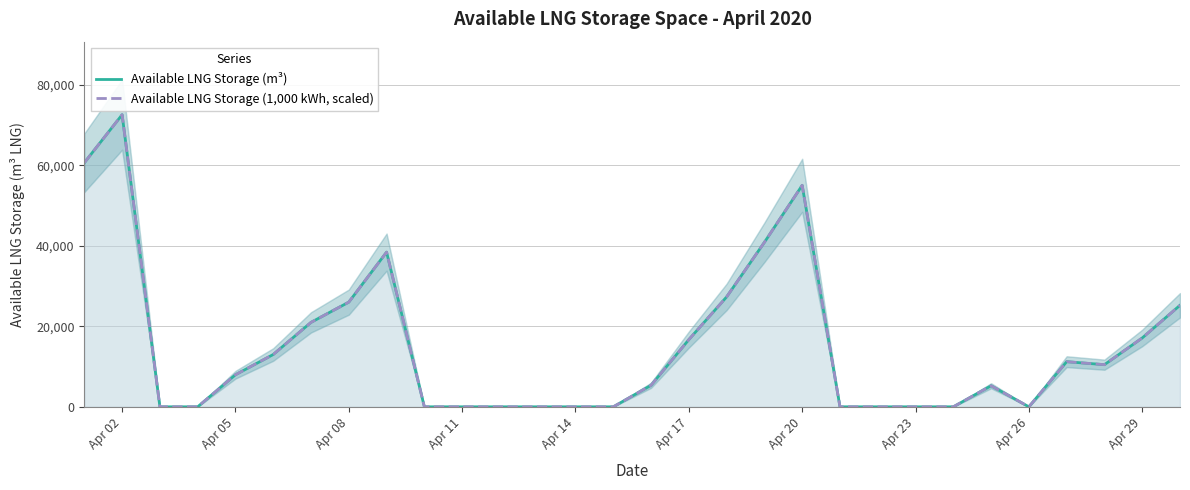

Where is the first local maximum for Available LNG Storage (1,000 kWh, scaled)?

Apr 02